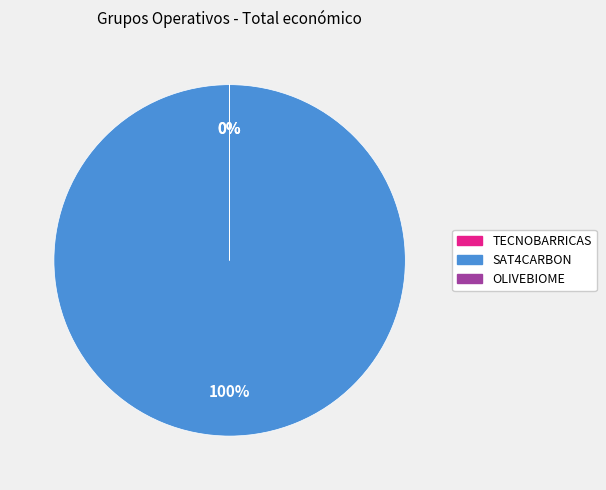

Count the number of slices in the pie.

3